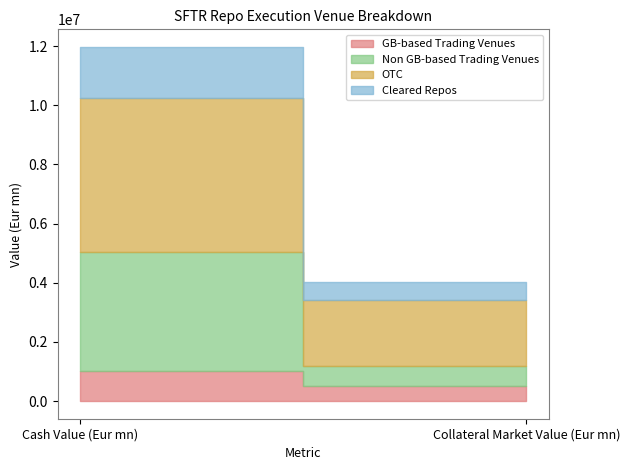

At how many categories does at least one series exceed 4637812?

1